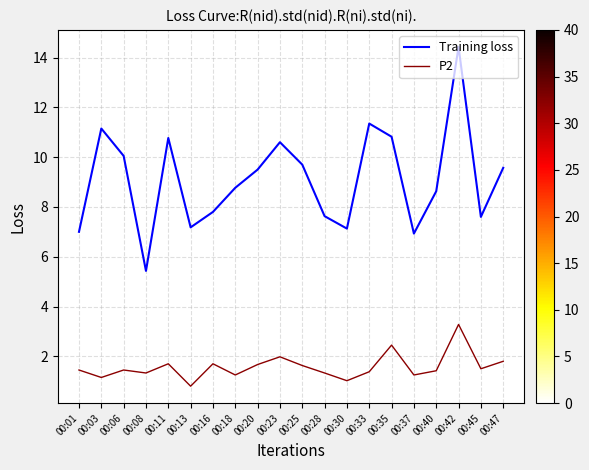

At how many categories does at least one series exceed 6?

19